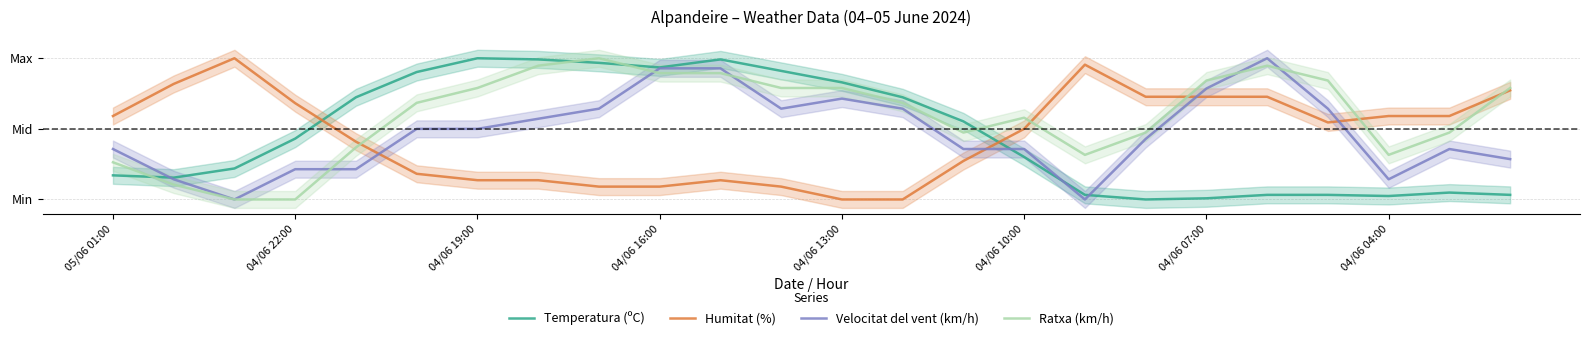

What is the value of the Temperatura (ºC) point at the 11th from the left?

1.0